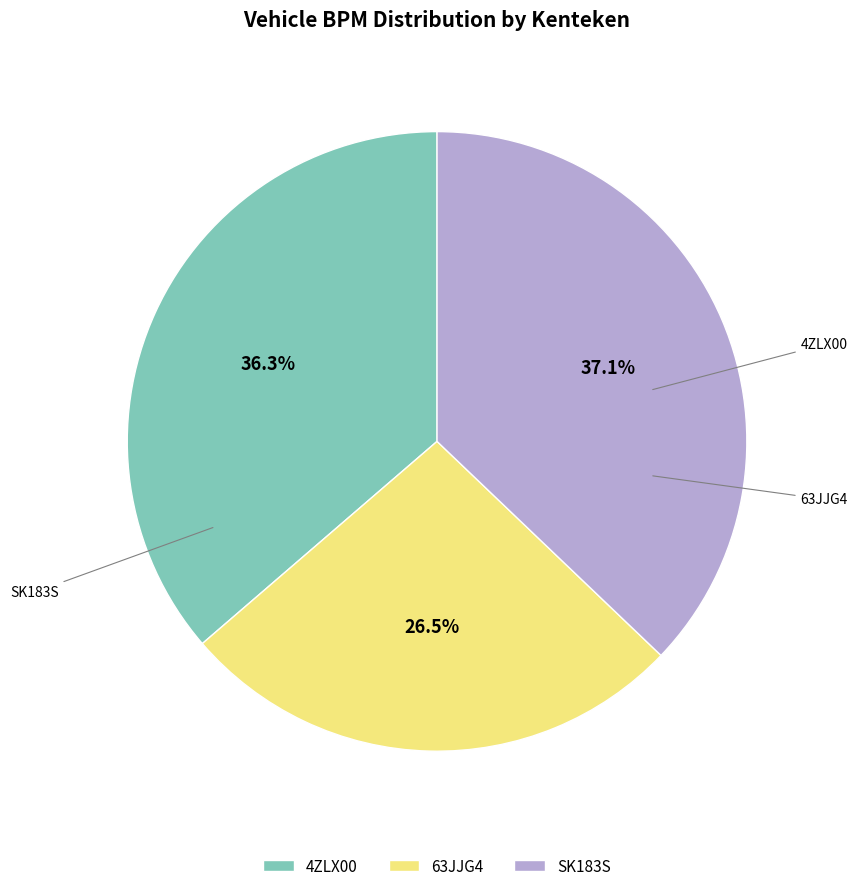

To the nearest percent, what portion does SK183S represent?

37%